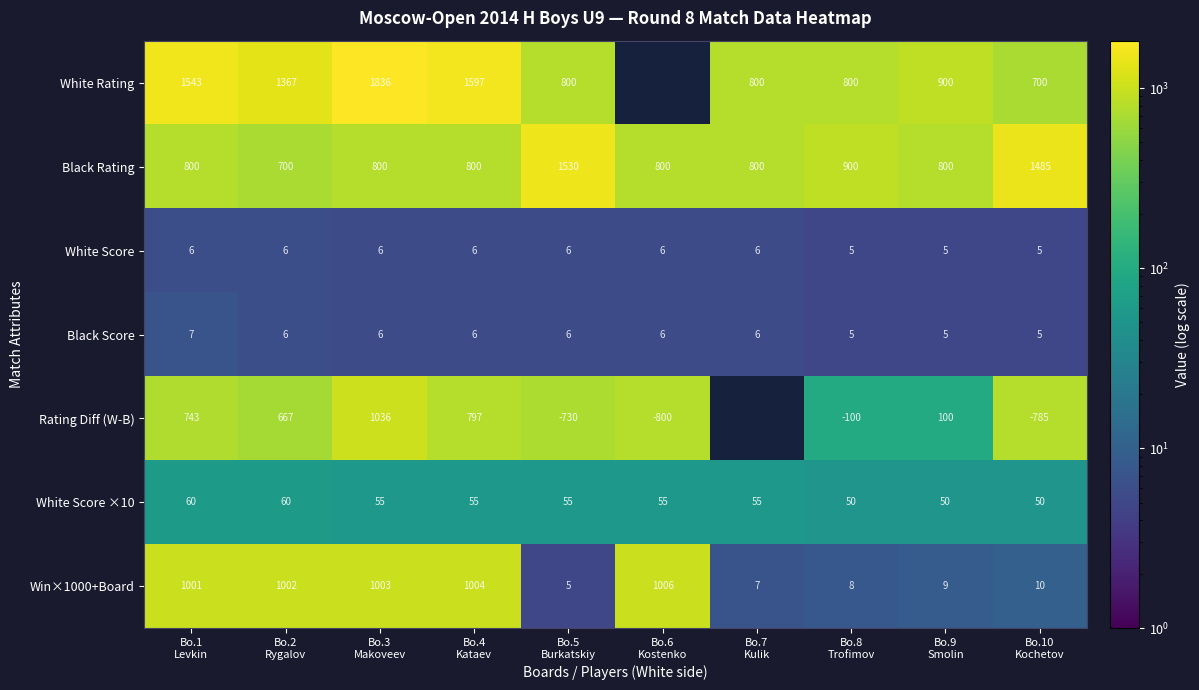

What is the lowest value of the White Score ×10 series?

50